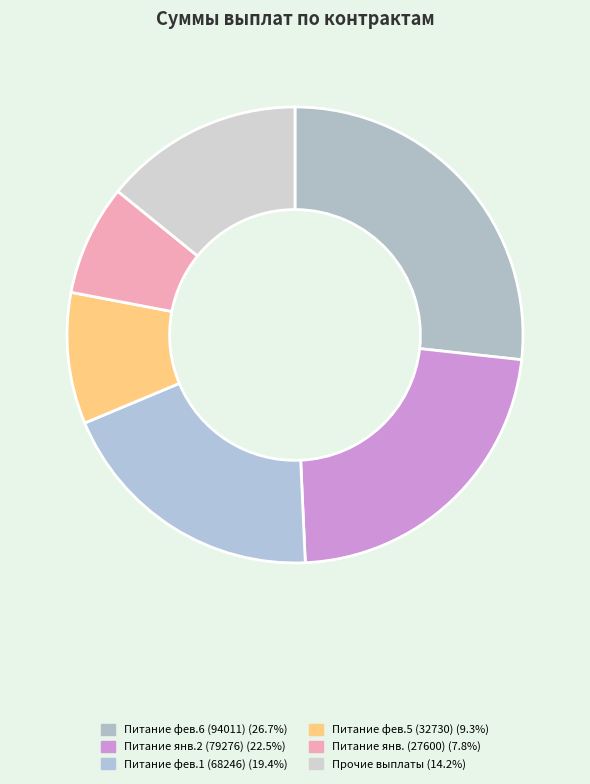

Count the number of slices in the pie.

6